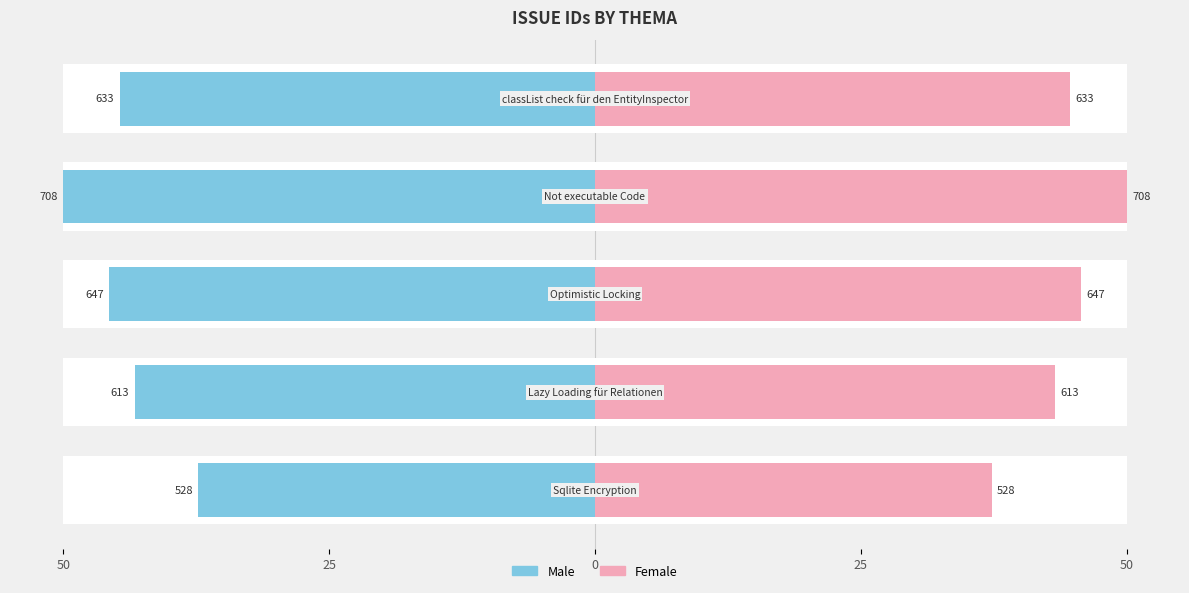

Rank the series by their average value, from lowest to highest.

Male, Female